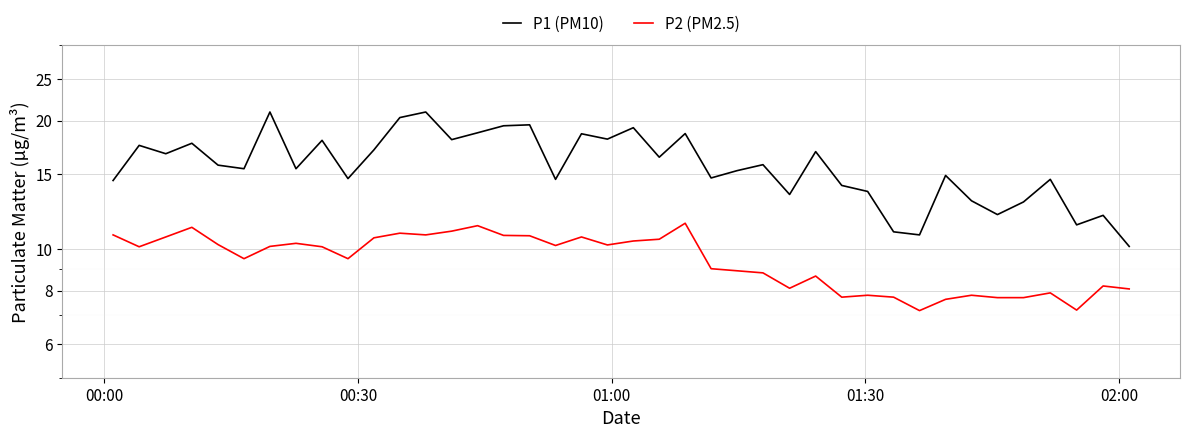

What is the value of the P2 (PM2.5) point at the 5th from the left?

10.2